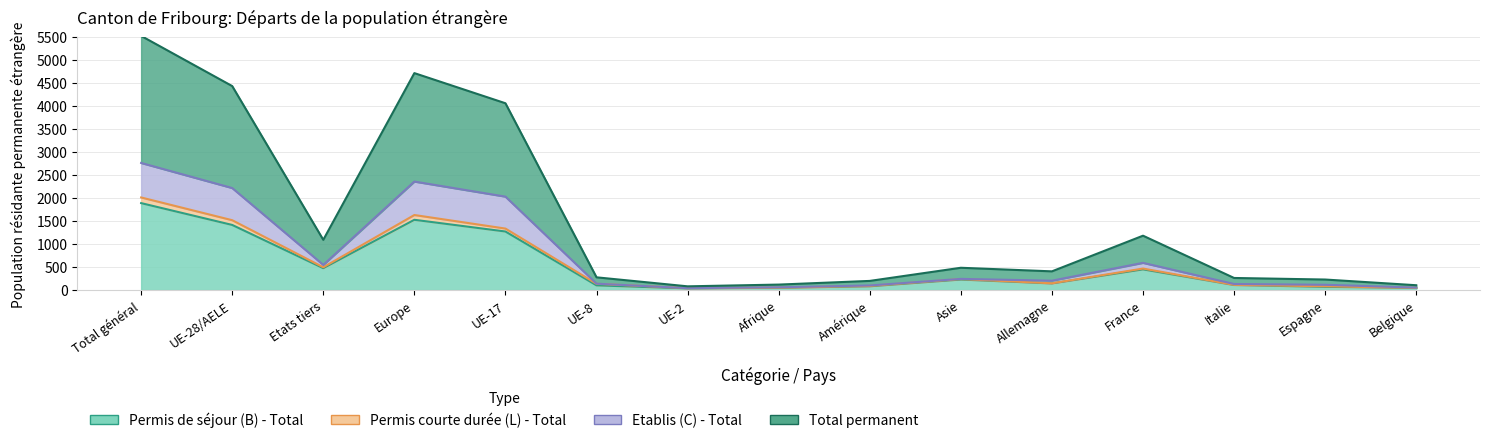

True or false: Permis de séjour (B) - Total and Etablis (C) - Total intersect in this chart.

False